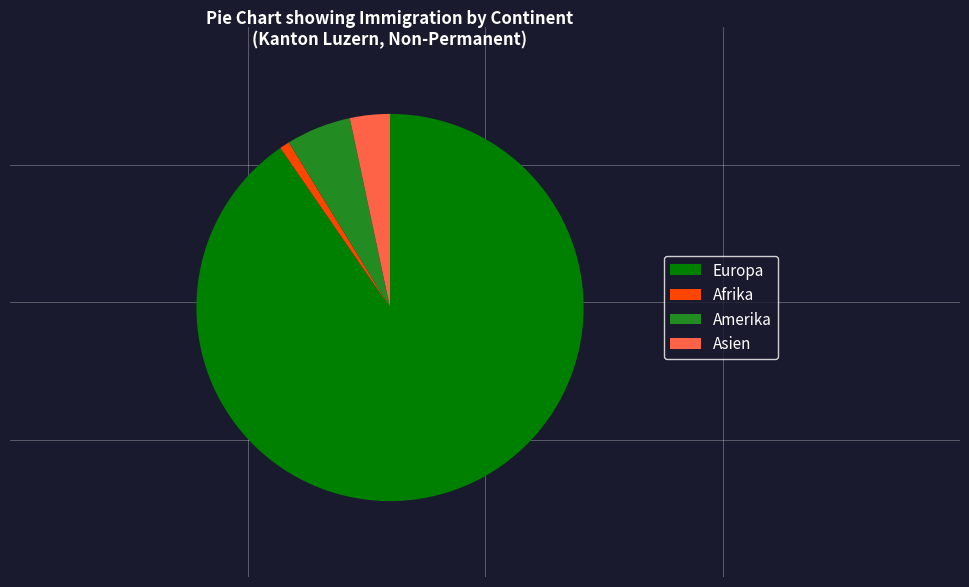

Is the sum of Amerika and Afrika greater than half?

No